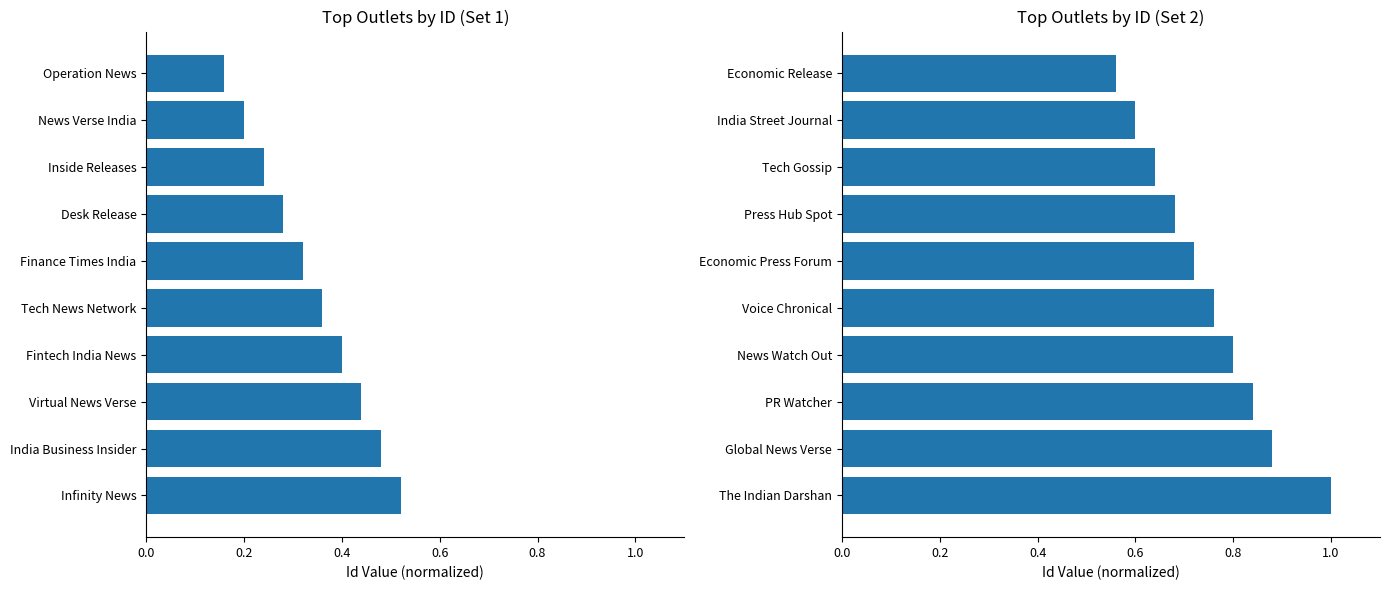

Between Economic Press Forum and News Watch Out, which is larger?

News Watch Out